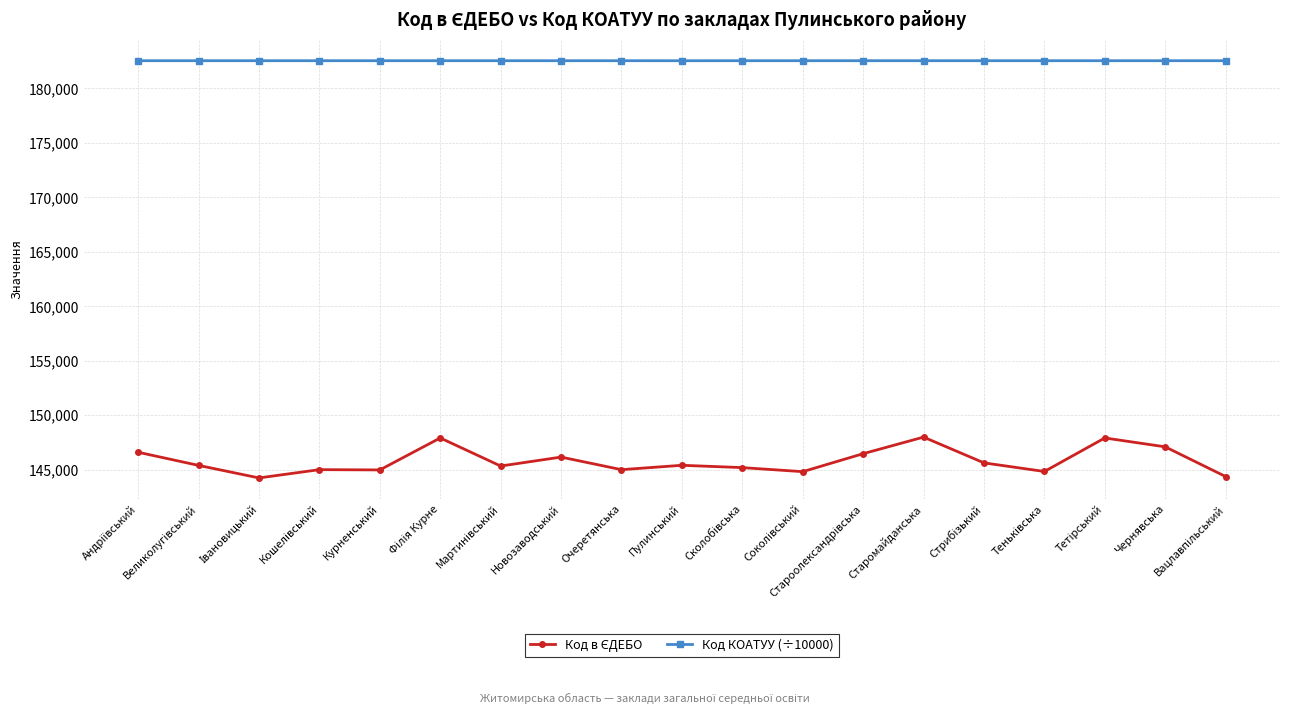

At how many categories does at least one series exceed 159561?

19